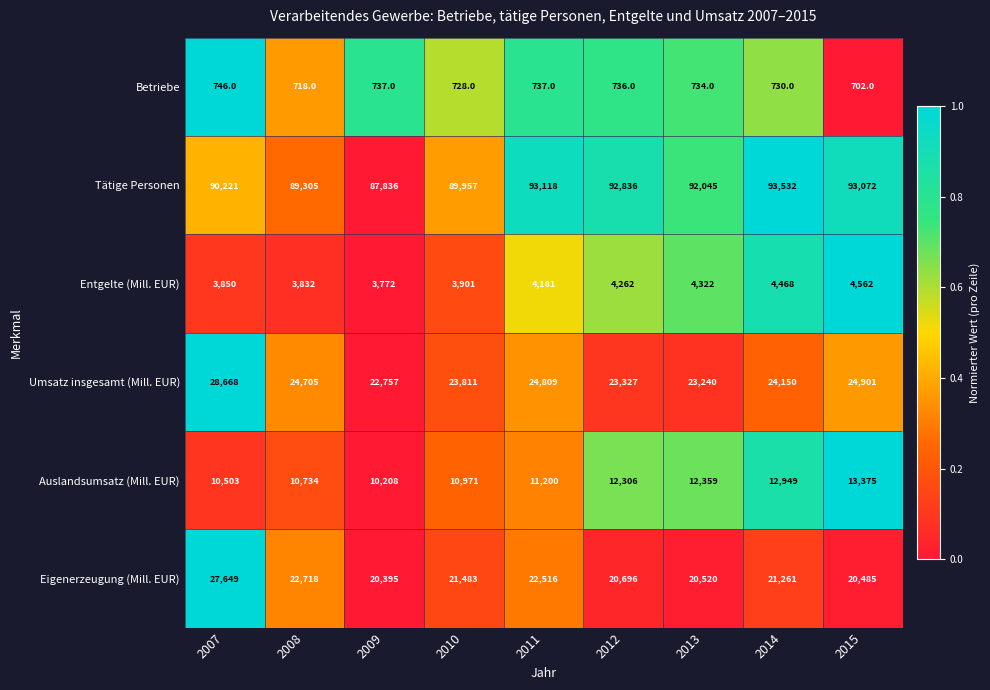

The Entgelte (Mill. EUR) series shows 4468 at 2014. True or false?

True